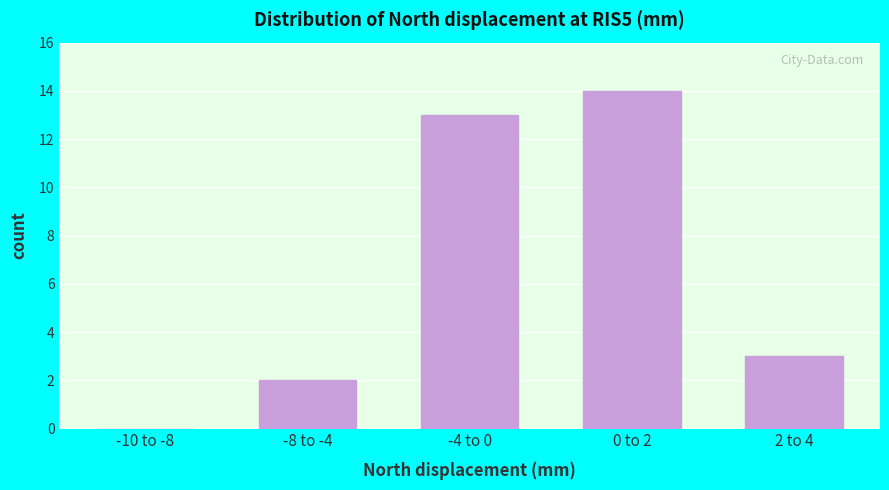

Reading left to right, extract all data points from this chart.

-10 to -8=0	-8 to -4=2	-4 to 0=13	0 to 2=14	2 to 4=3